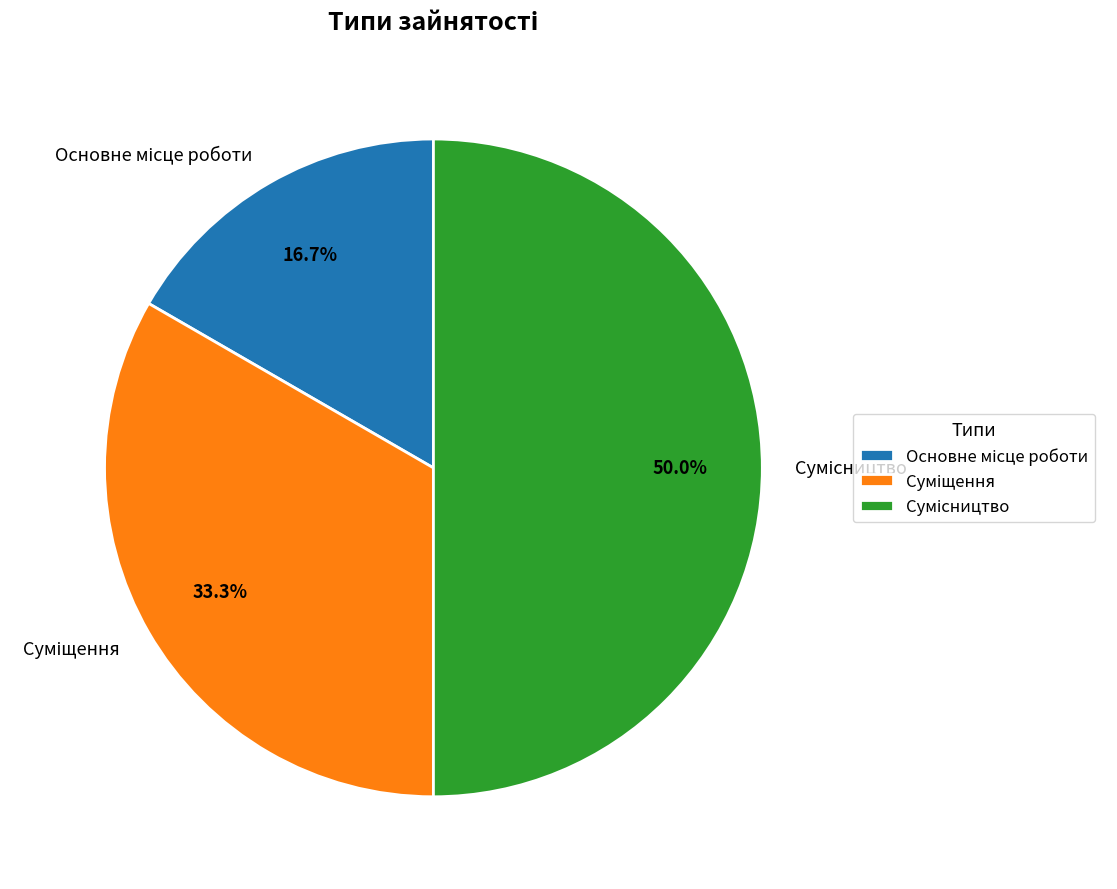

Rank the categories by value from highest to lowest.

Сумісництво, Суміщення, Основне місце роботи